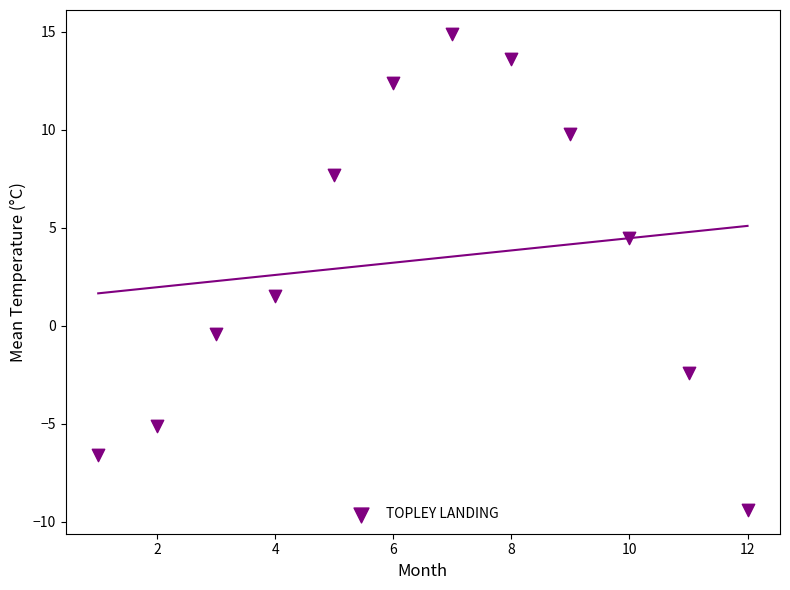

What is the average X value?

6.5